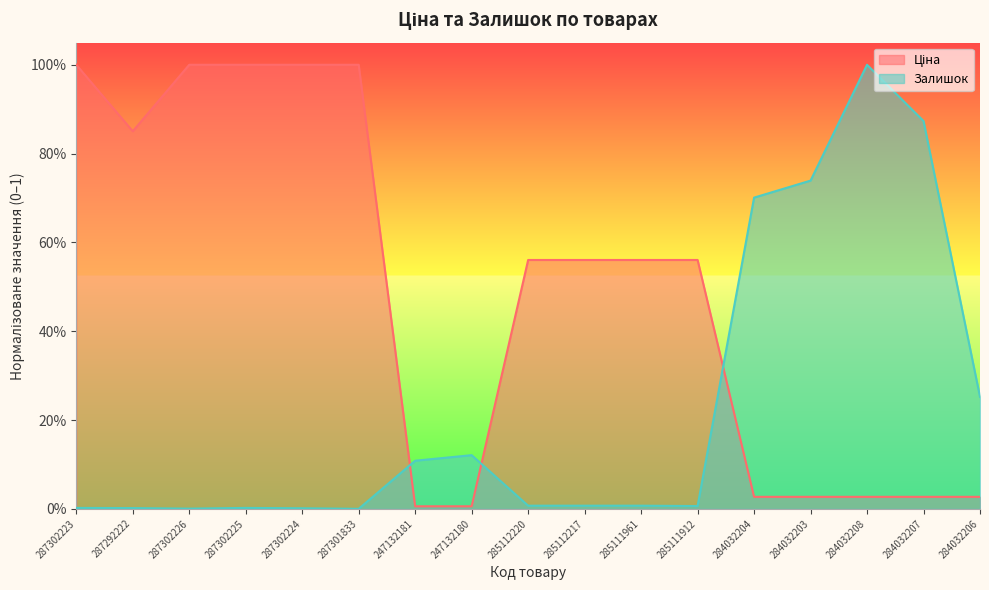

What is the approximate value of Ціна at 287302223?

1.0